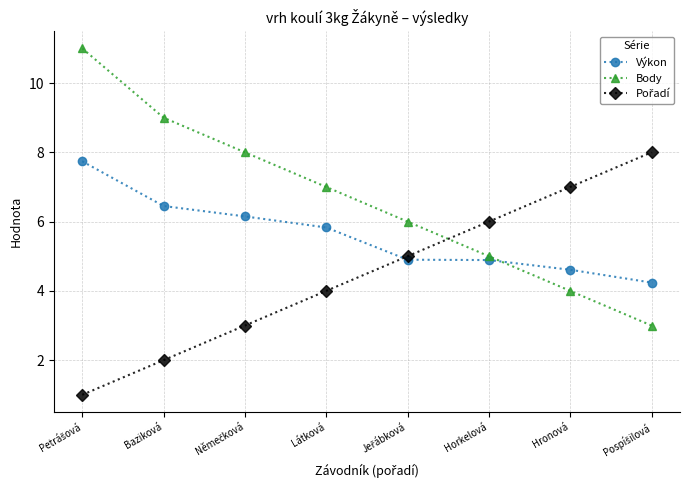

What is the total value across all series at Látková?

16.8